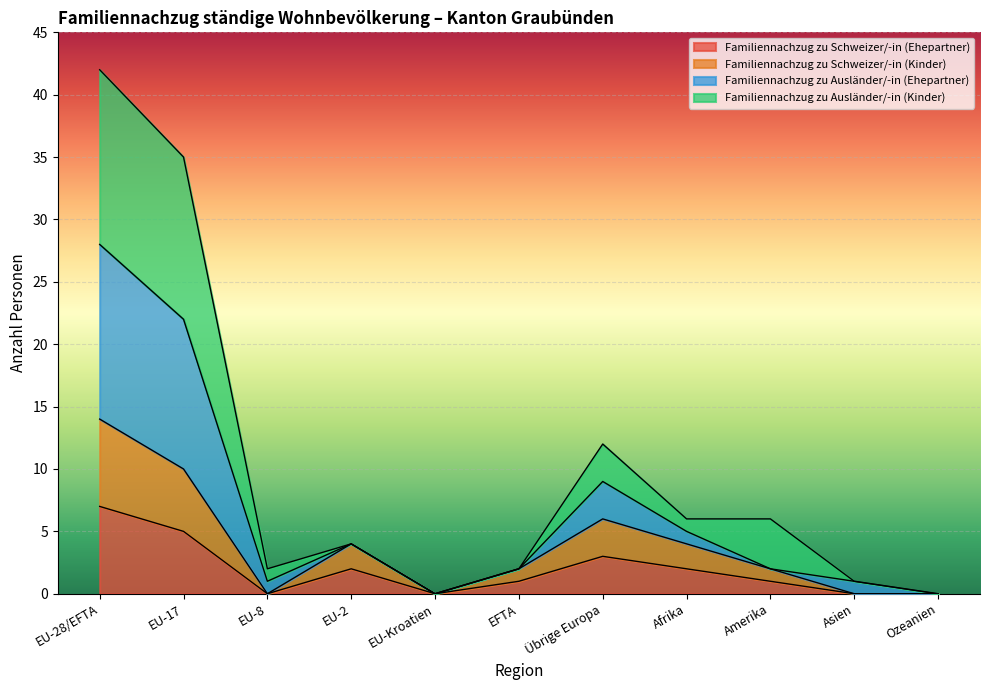

Is the value of Familiennachzug zu Schweizer/-in (Ehepartner) at EU-2 greater than the value of Familiennachzug zu Schweizer/-in (Kinder) at EU-2?

No